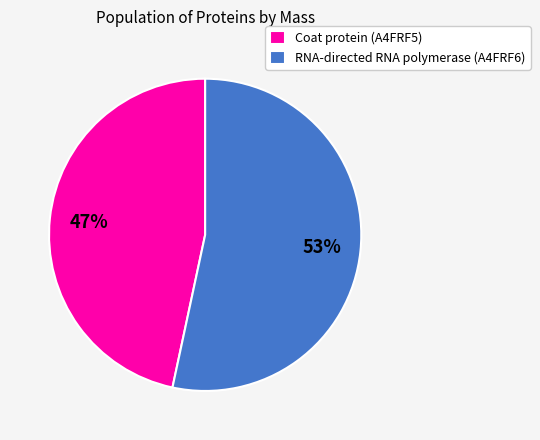

What is the smallest slice in the pie chart?

Coat protein (A4FRF5)